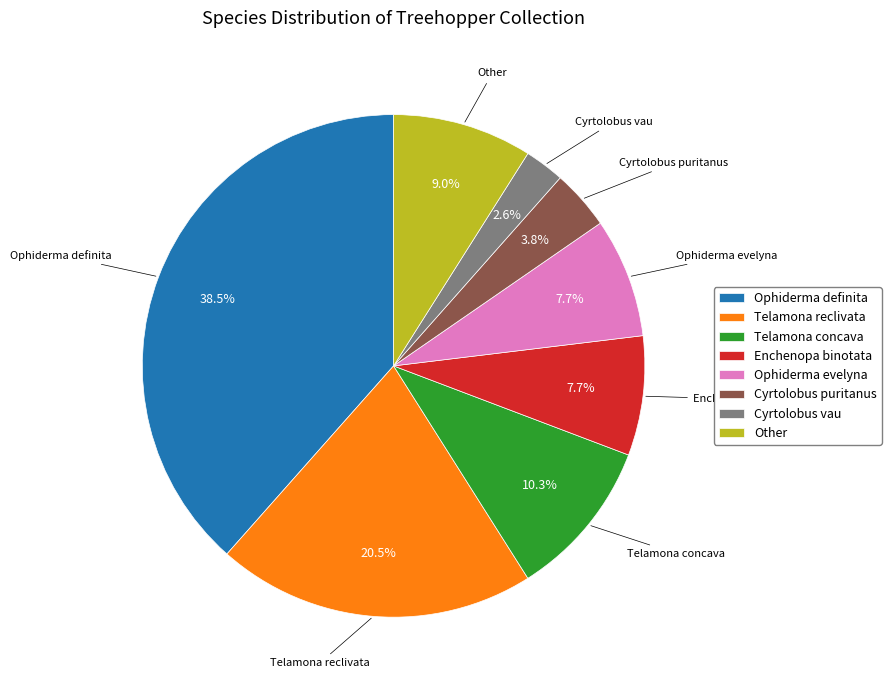

Between Cyrtolobus vau and Ophiderma definita, which is larger?

Ophiderma definita